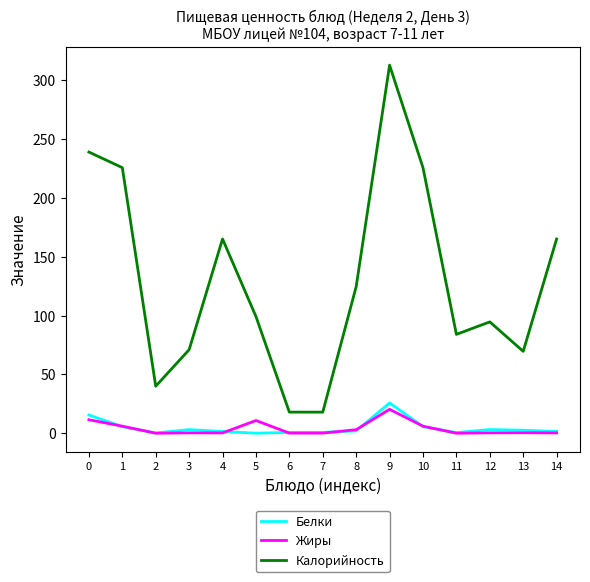

What is the greatest value displayed?

312.5